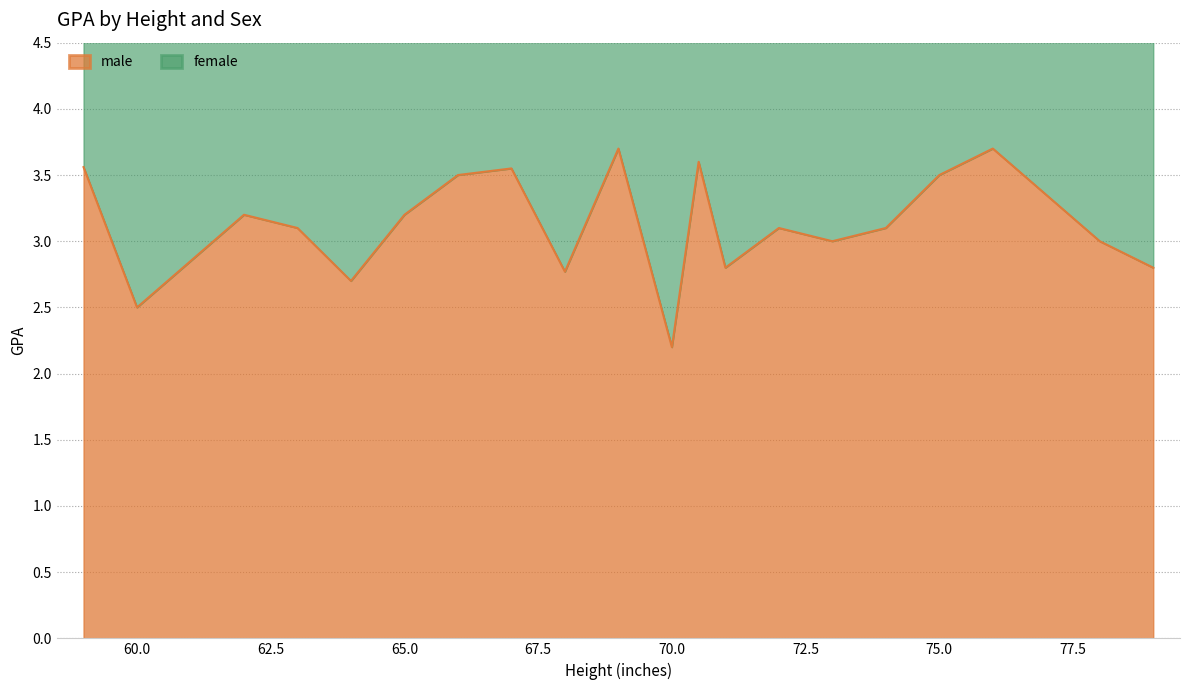

At which label is male closest to 2?

70.0